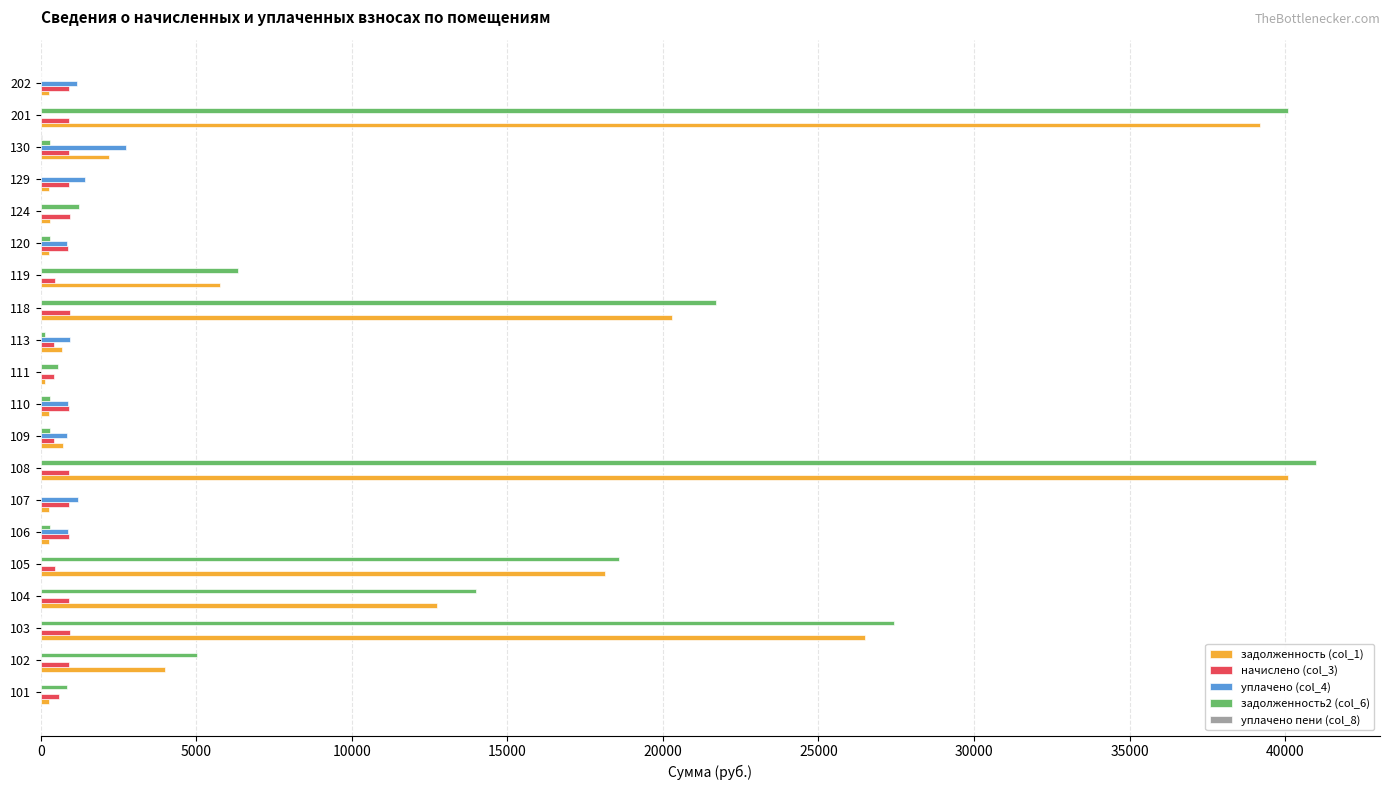

Is the value of начислено (col_3) at 106 greater than the value of задолженность2 (col_6) at 102?

No